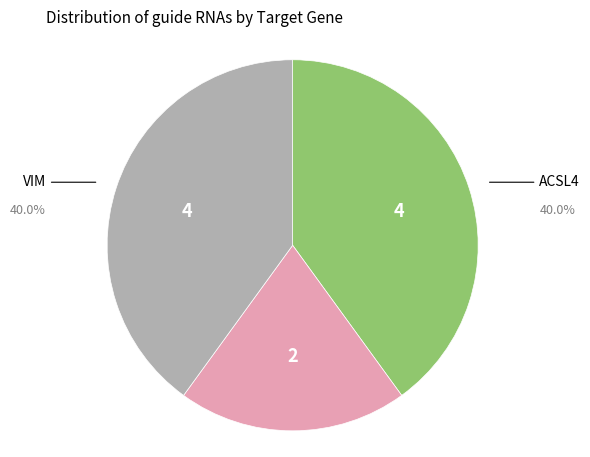

Is there a majority slice in this chart?

No